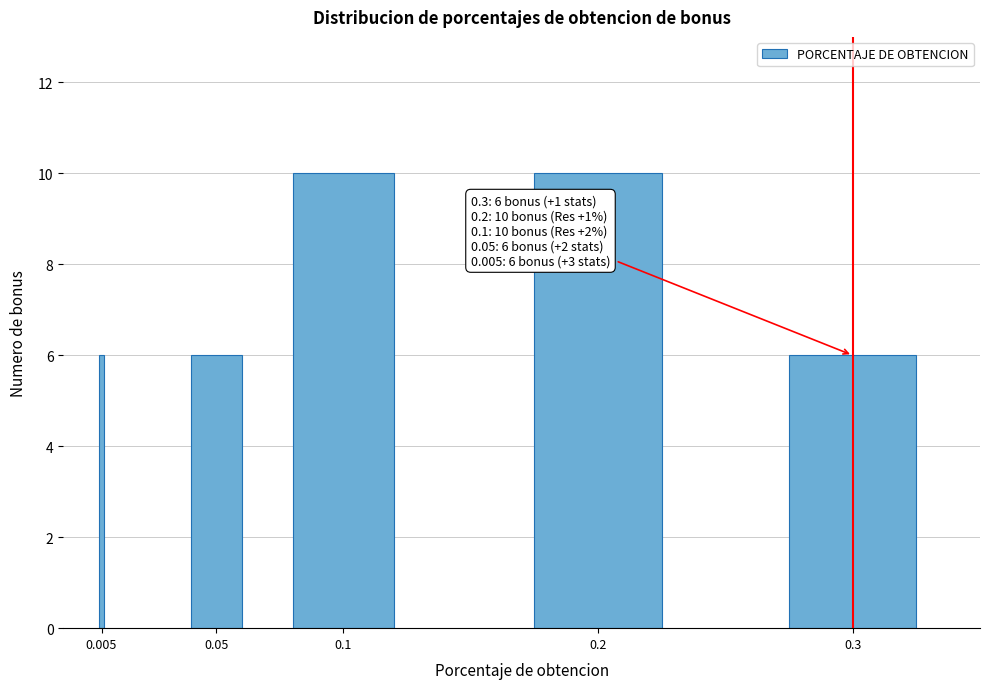

Reading left to right, extract all data points from this chart.

6	6	10	10	6